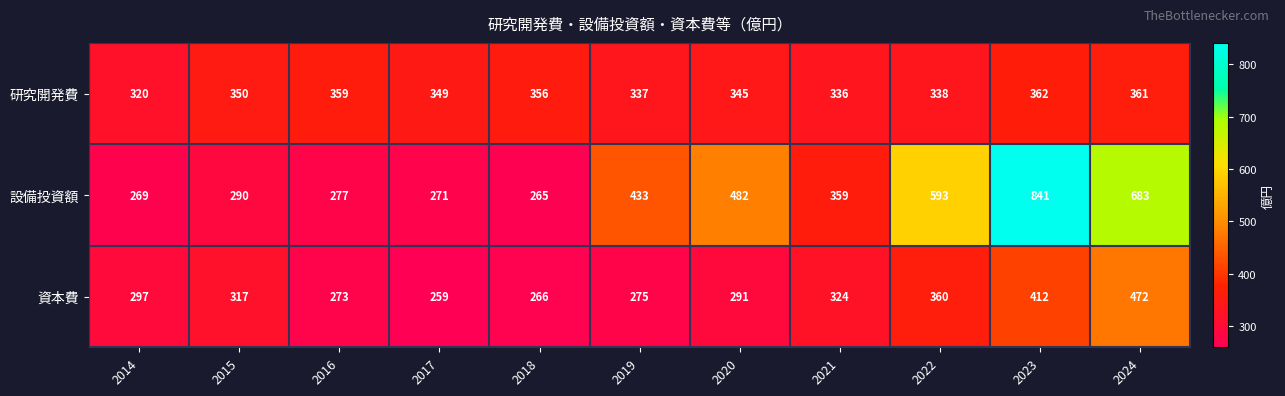

Between 2023 and 2024, which series saw the biggest shift?

設備投資額